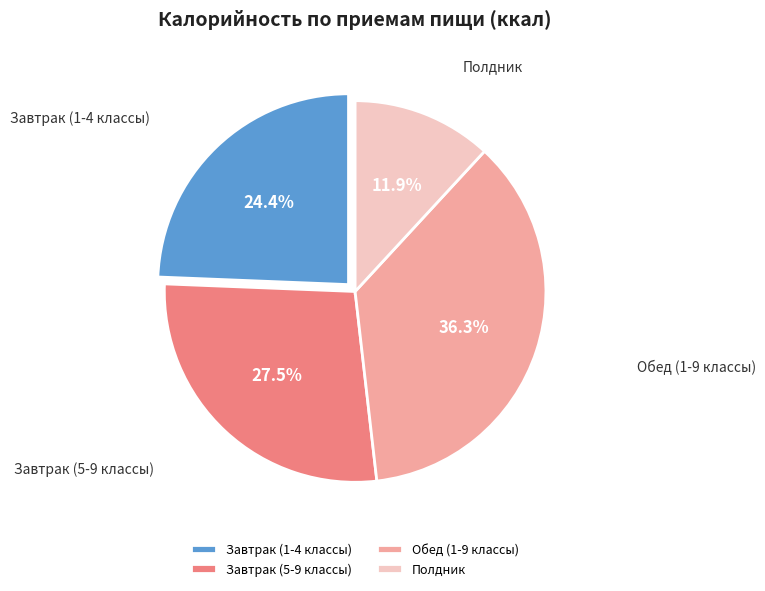

To the nearest percent, what is the difference between the largest and smallest slice percentages?

24%